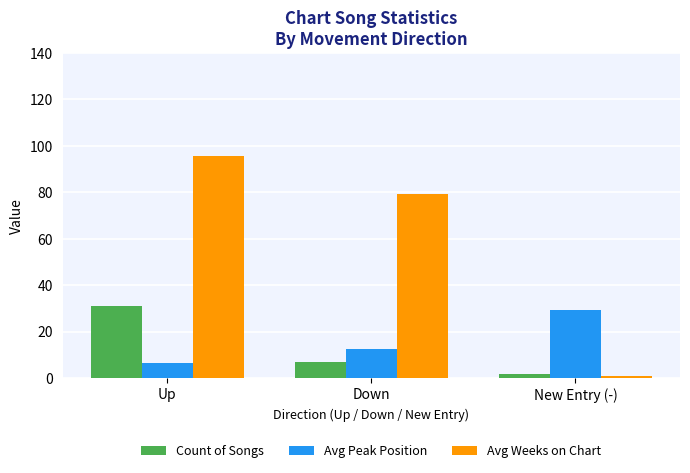

At how many categories does at least one series exceed 68?

2